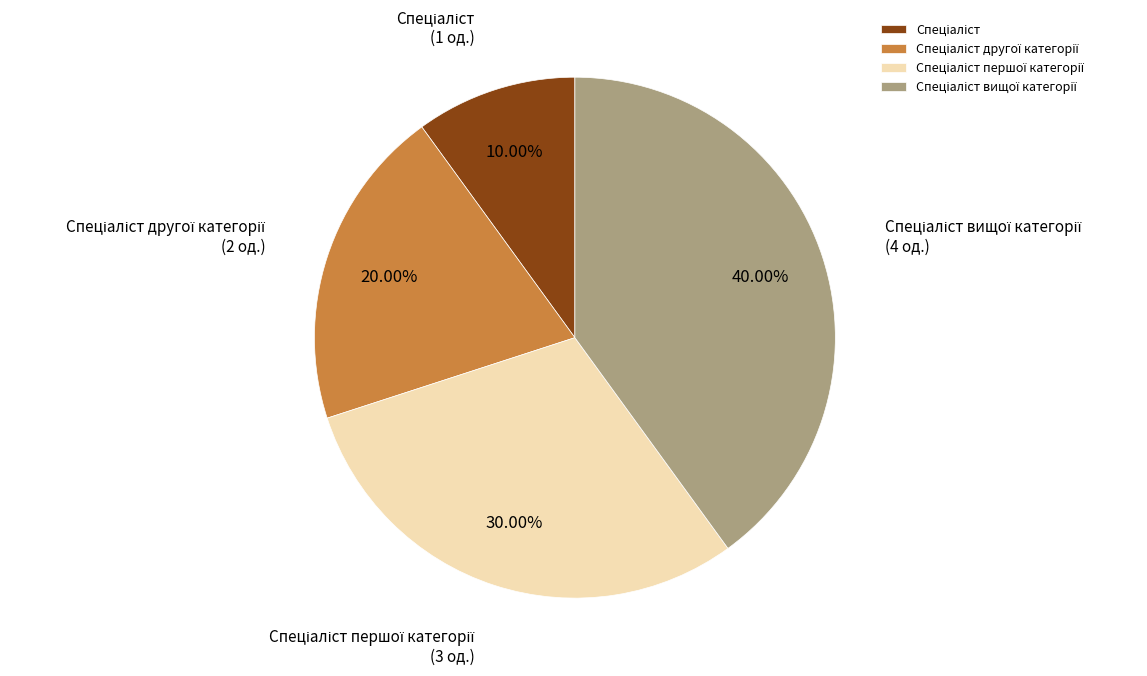

Is there any slice that represents more than half of the pie?

No